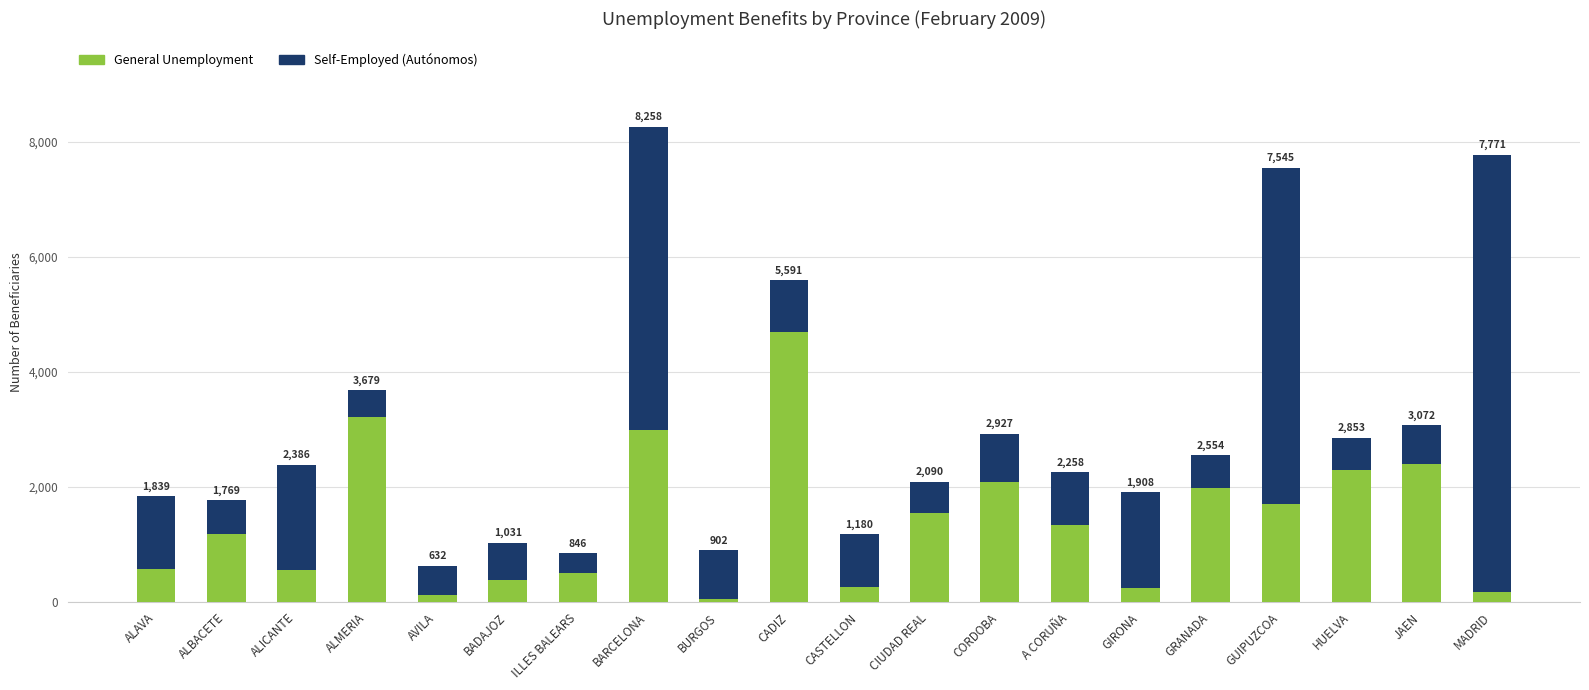

Does the chart contain stacked bars?

Yes